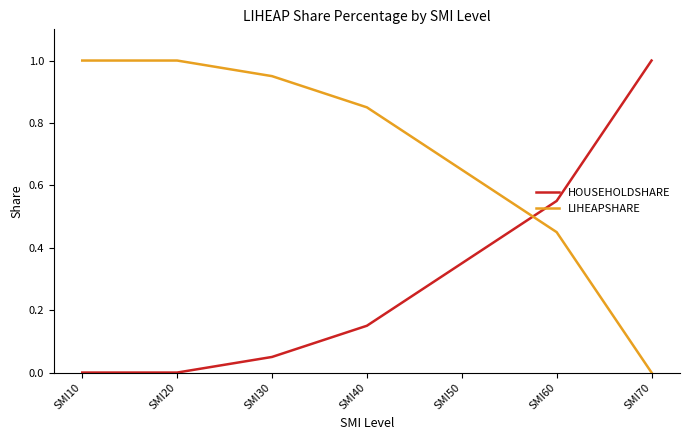

What is the sum of all LIHEAPSHARE values?

4.9